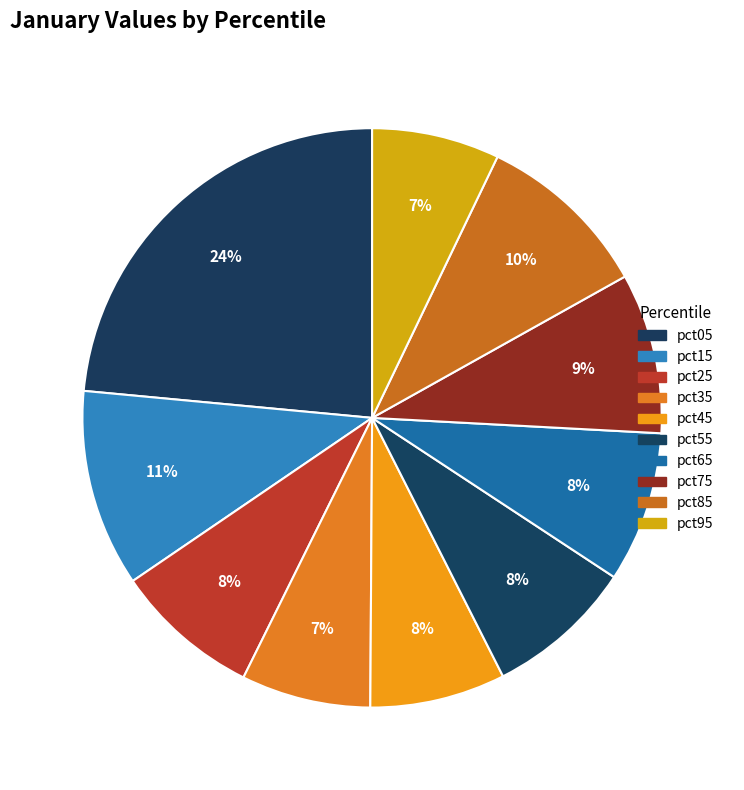

True or false: pct35 accounts for 1% of the total.

False